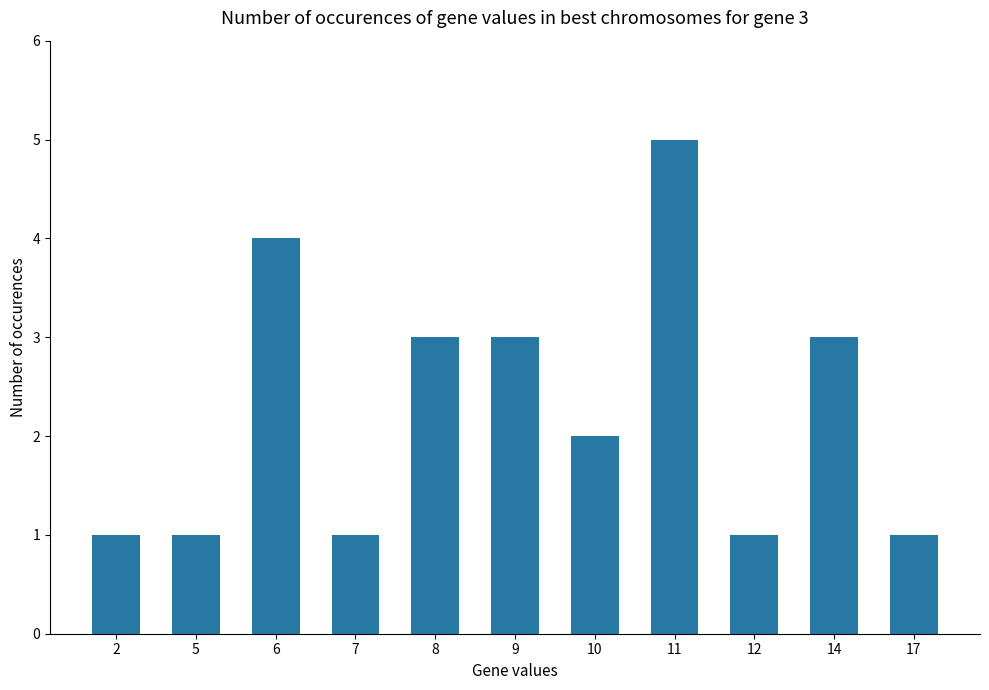

What is the value of the 11th bar from the left?

1